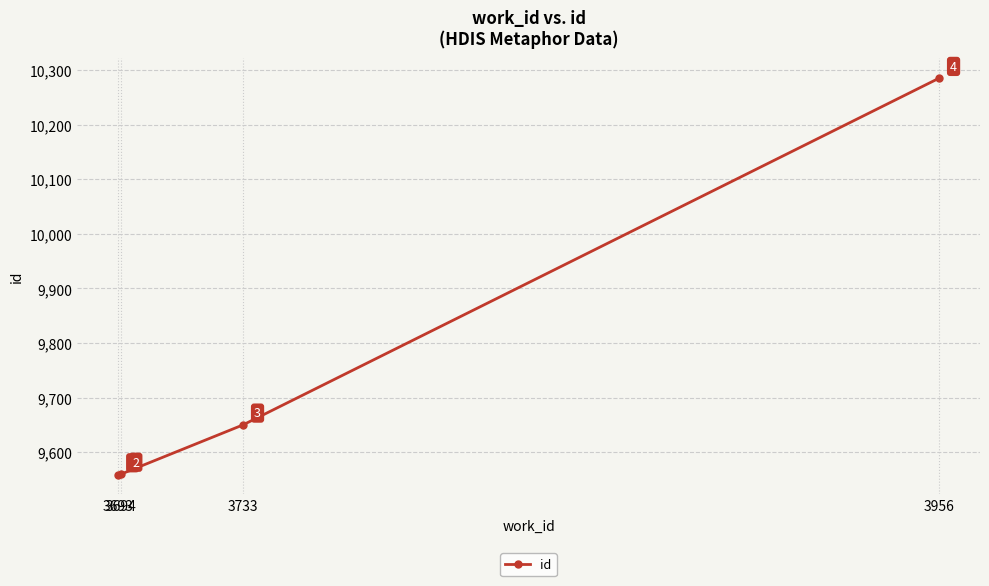

Is it true that the value at 3733 is 2255?

False